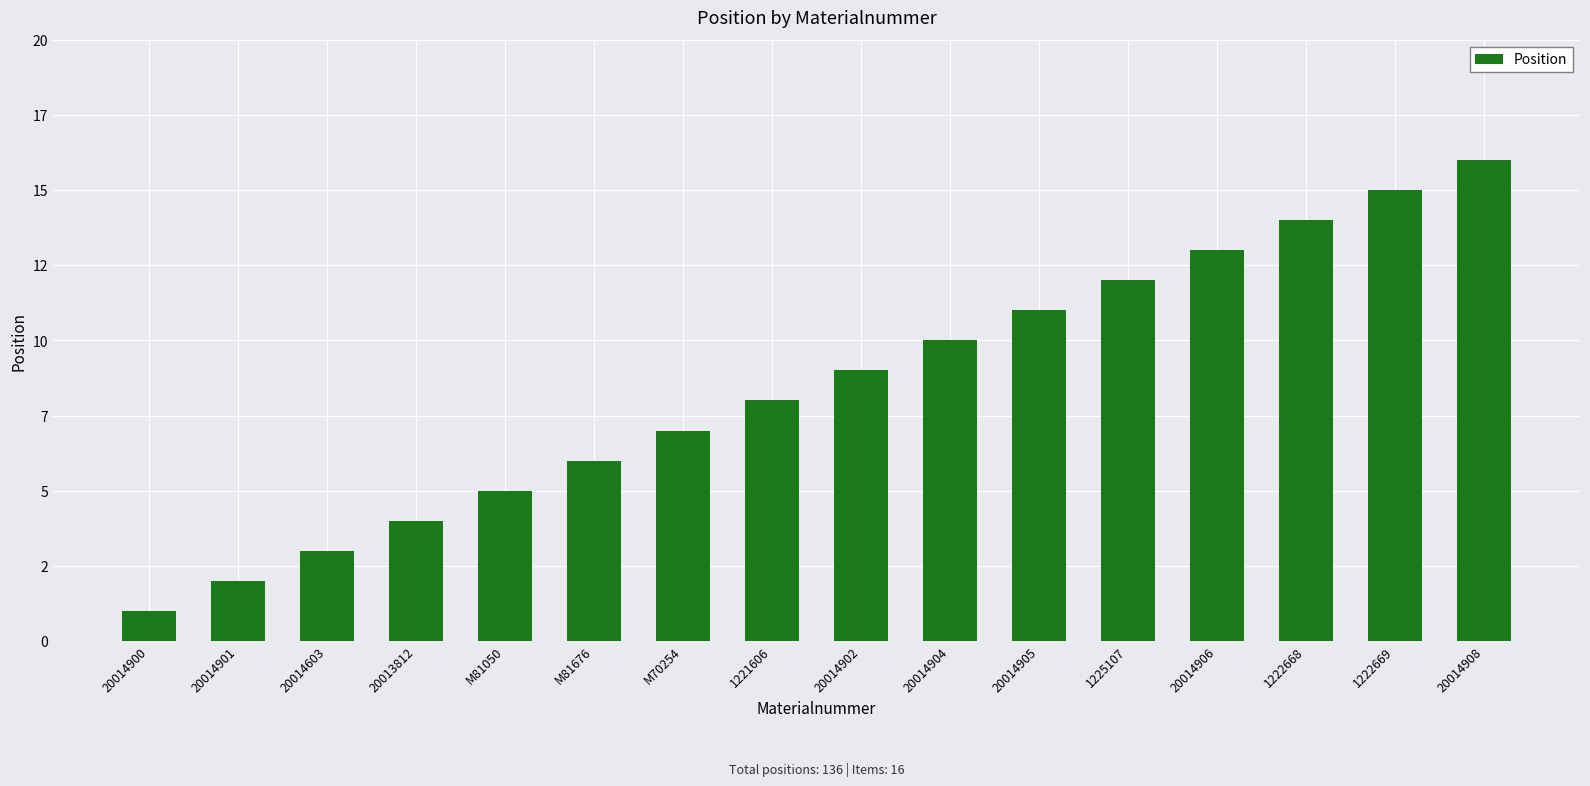

True or false: the data shows 15 at 1222669.

True